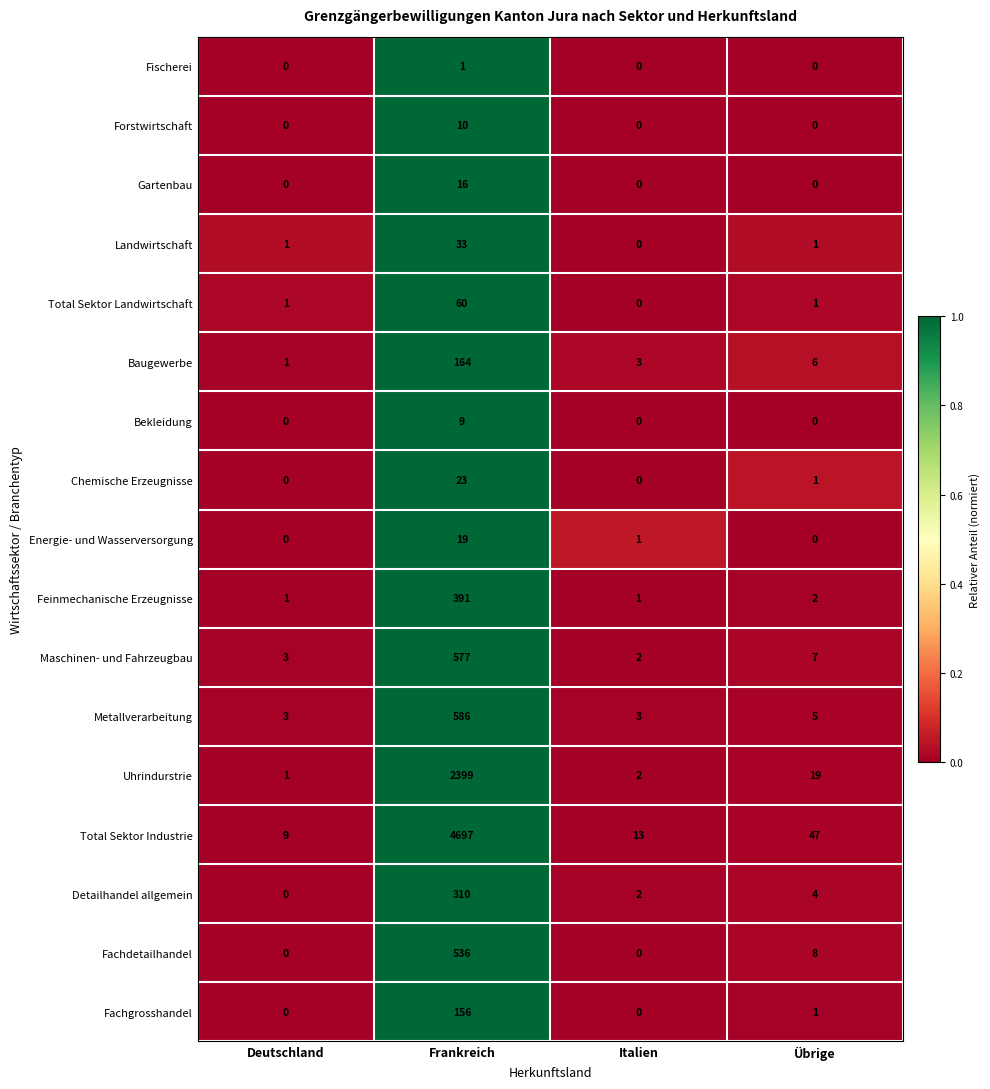

Where does the Energie- und Wasserversorgung series first go above 1?

Frankreich